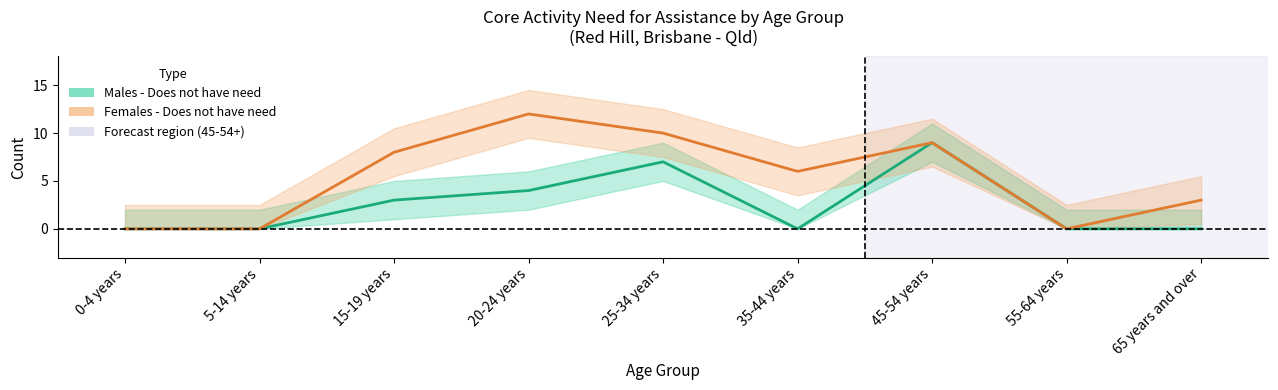

Reading left to right, extract all data points from this chart.

Males - Does not have need: 0-4 years=0	5-14 years=0	15-19 years=3	20-24 years=4	25-34 years=7	35-44 years=0	45-54 years=9	55-64 years=0	65 years and over=0
Females - Does not have need: 0-4 years=0	5-14 years=0	15-19 years=8	20-24 years=12	25-34 years=10	35-44 years=6	45-54 years=9	55-64 years=0	65 years and over=3